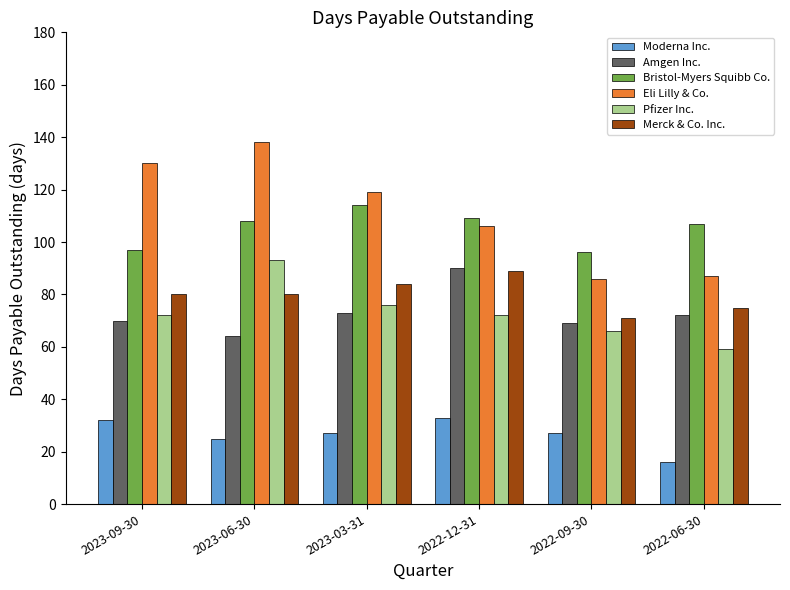

Is it true that Pfizer Inc. equals 59 at 2022-06-30?

True